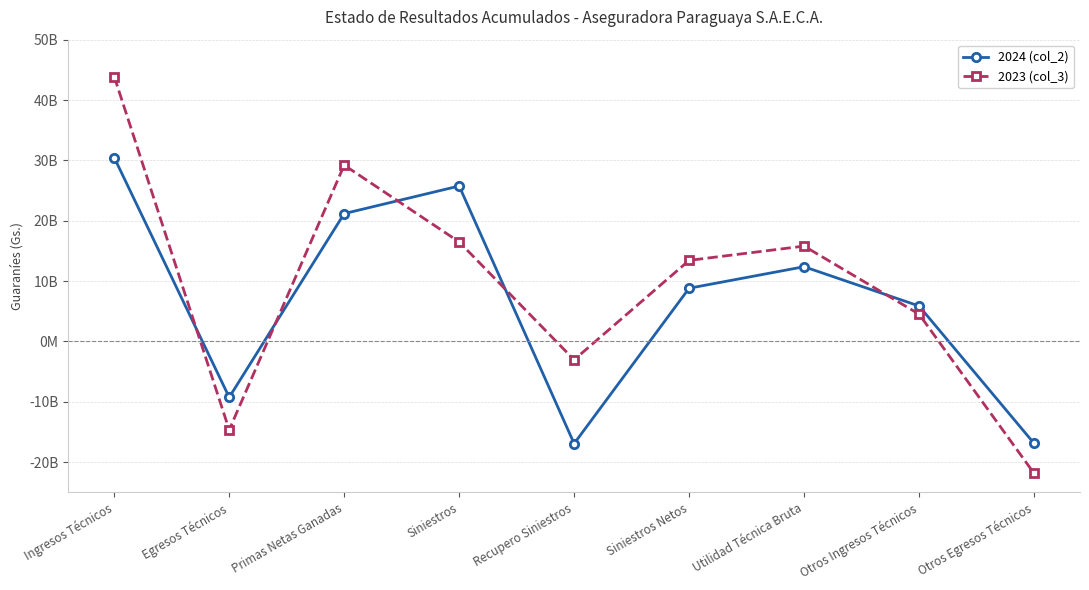

Does the chart have visible grid lines?

Yes